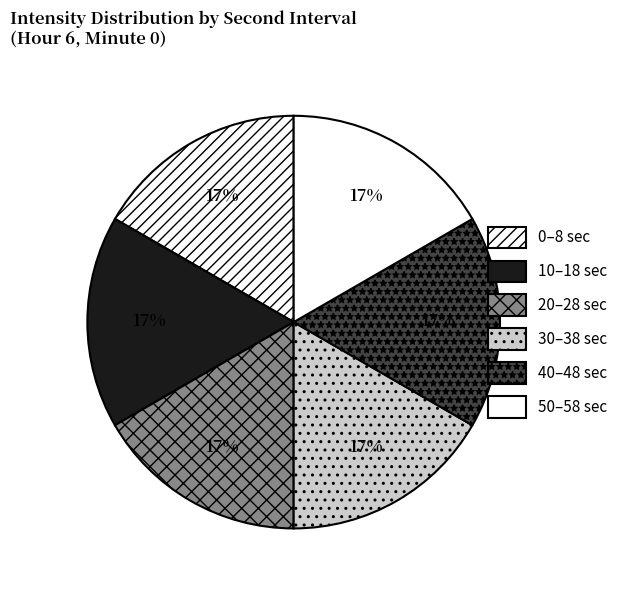

To the nearest percent, what percentage of the pie is 20?

17%